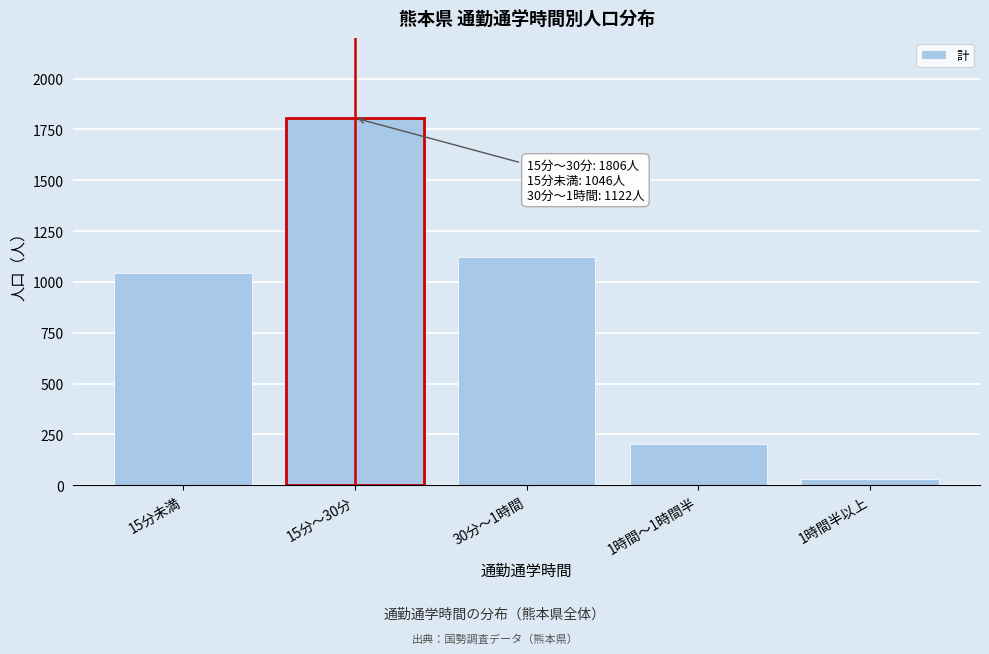

Reading right to left, transcribe all the data shown in this chart.

32	202	1122	1806	1046